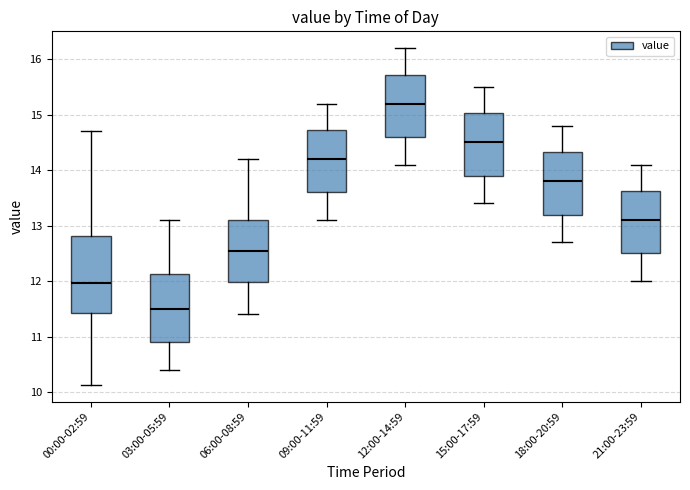

Reading left to right, read every box against the y-axis: the position of its median line, the range the box covers, and the ends of its whiskers. The values are not printed on the chart, so give them approximately, as read against the axis.

00:00-02:59: median 12.0, box 11.4 to 12.8, whiskers 10.1 to 14.7
03:00-05:59: median 11.5, box 10.9 to 12.1, whiskers 10.4 to 13.1
06:00-08:59: median 12.6, box 12.0 to 13.1, whiskers 11.4 to 14.2
09:00-11:59: median 14.2, box 13.6 to 14.7, whiskers 13.1 to 15.2
12:00-14:59: median 15.2, box 14.6 to 15.7, whiskers 14.1 to 16.2
15:00-17:59: median 14.5, box 13.9 to 15.0, whiskers 13.4 to 15.5
18:00-20:59: median 13.8, box 13.2 to 14.3, whiskers 12.7 to 14.8
21:00-23:59: median 13.1, box 12.5 to 13.6, whiskers 12.0 to 14.1